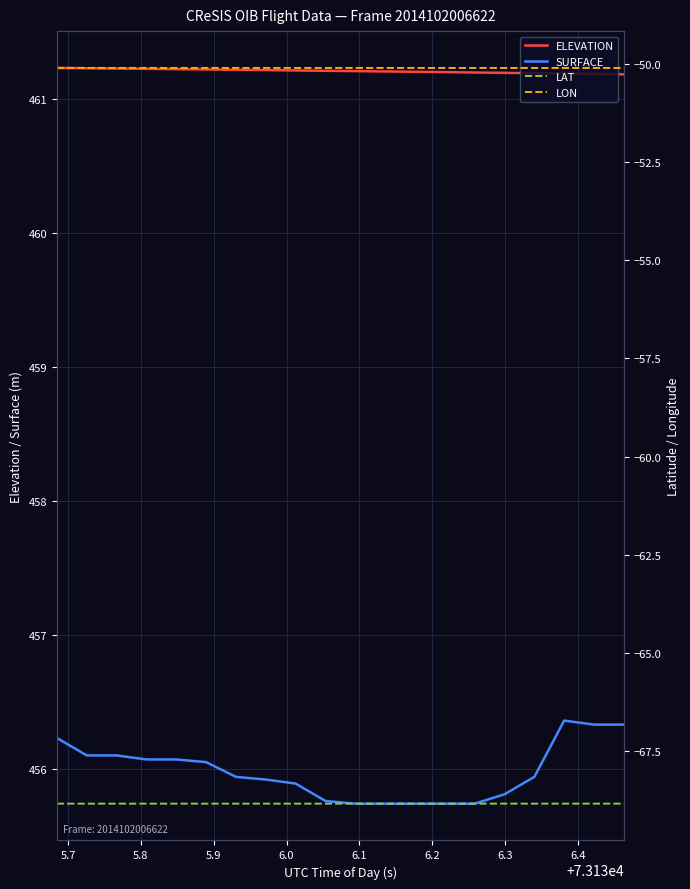

True or false: SURFACE and ELEVATION intersect in this chart.

False